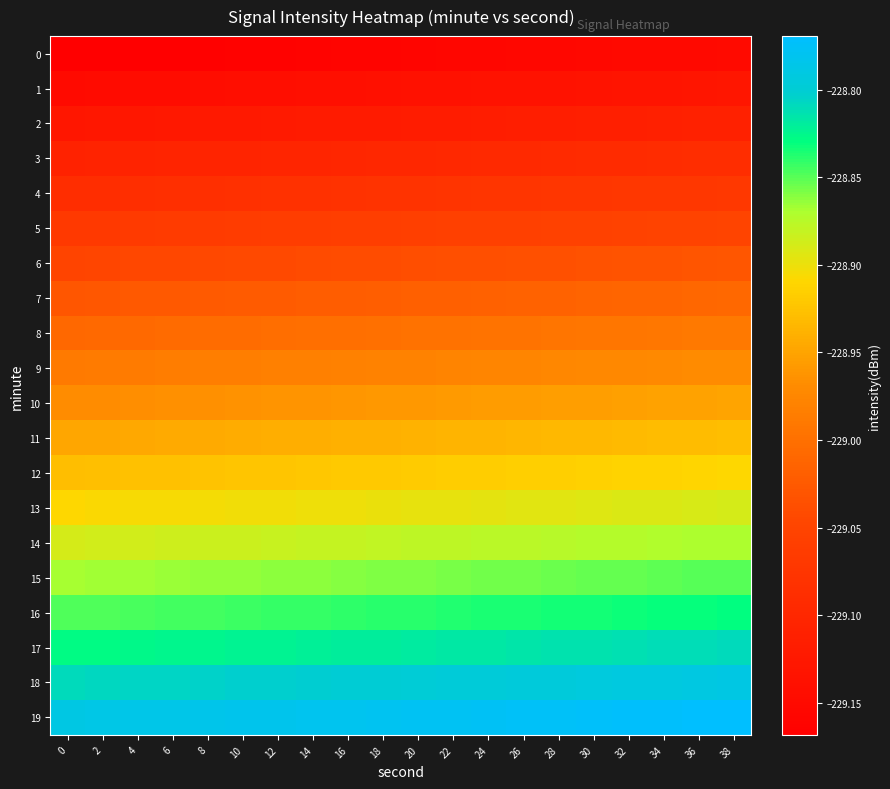

List the series in order of their peak value, lowest first.

0, 1, 2, 3, 4, 5, 6, 7, 8, 9, 10, 11, 12, 13, 14, 15, 16, 17, 18, 19